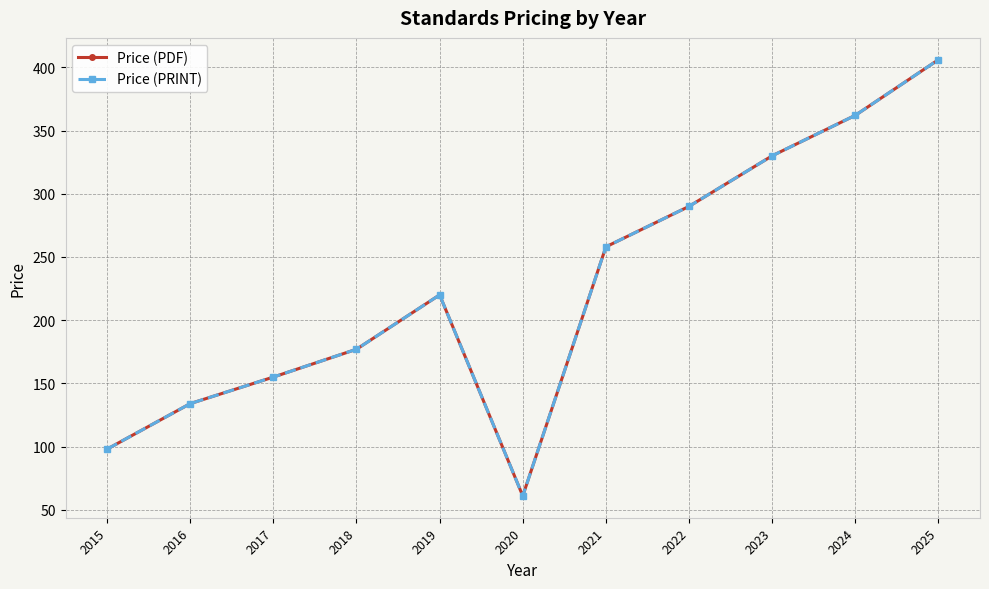

Is this an area chart (filled region under the line)?

No